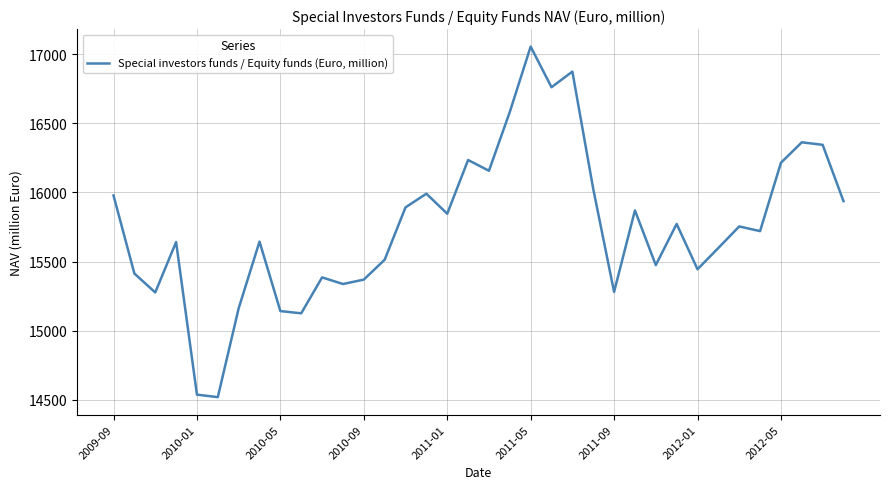

What is the difference between the maximum and minimum values?

2538